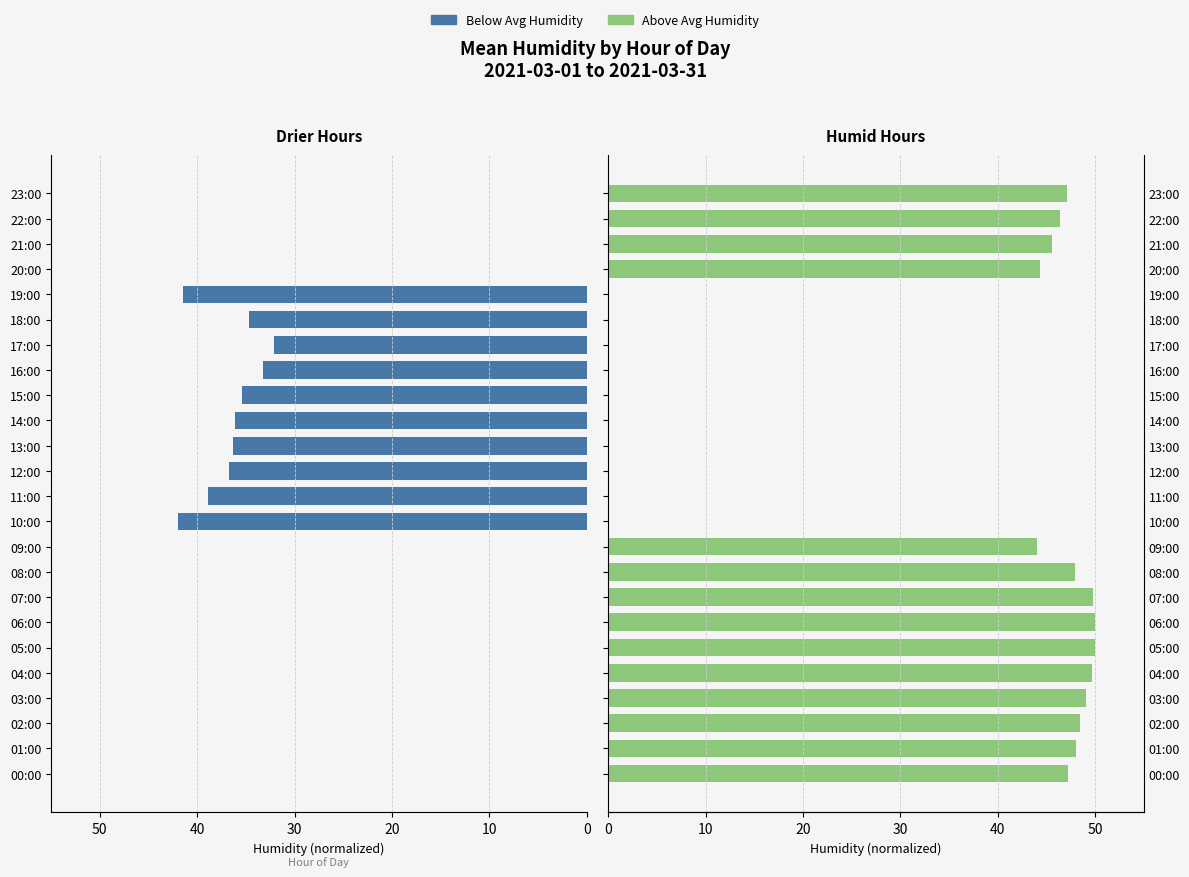

What is the label of the 22nd bar from the left?

21:00